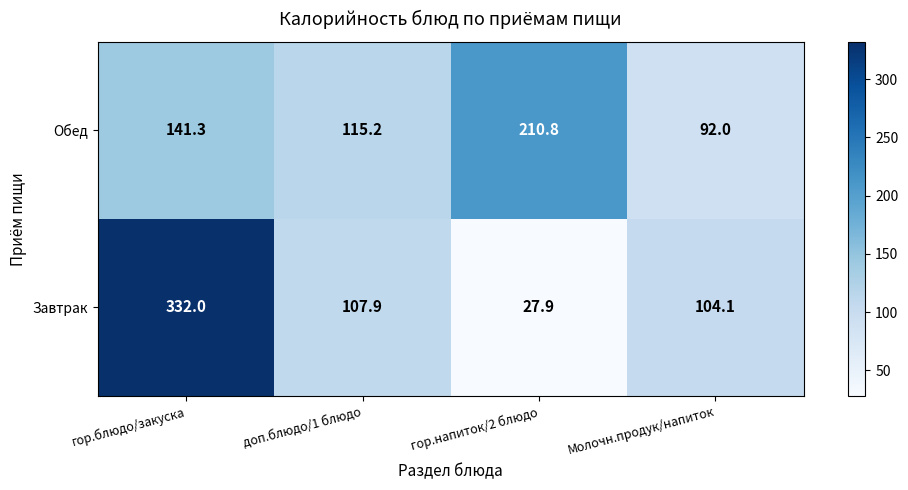

What is the greatest value displayed?

332.0